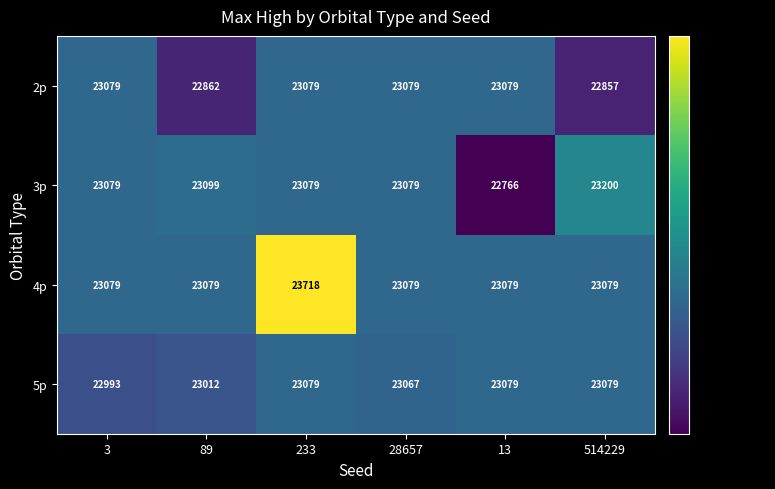

Read the 2p value at 3.

23079